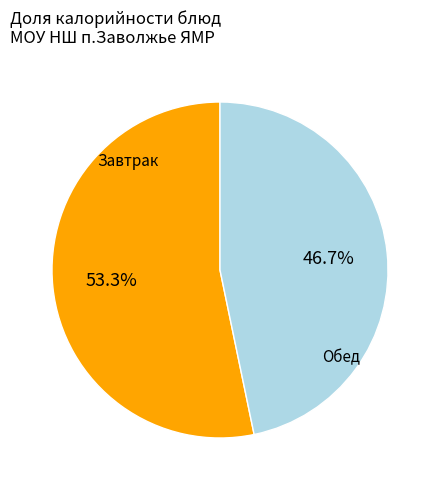

How many slices are in this pie chart?

2